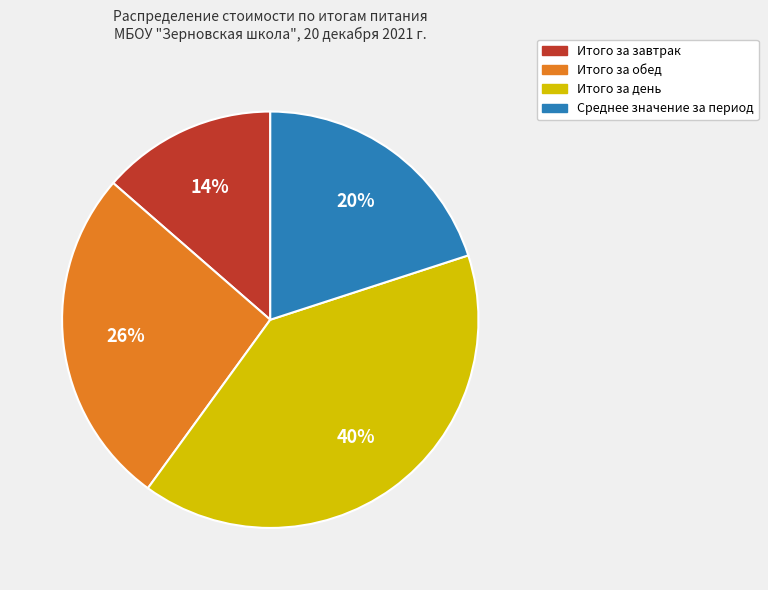

To the nearest percent, what is the average slice percentage?

25%